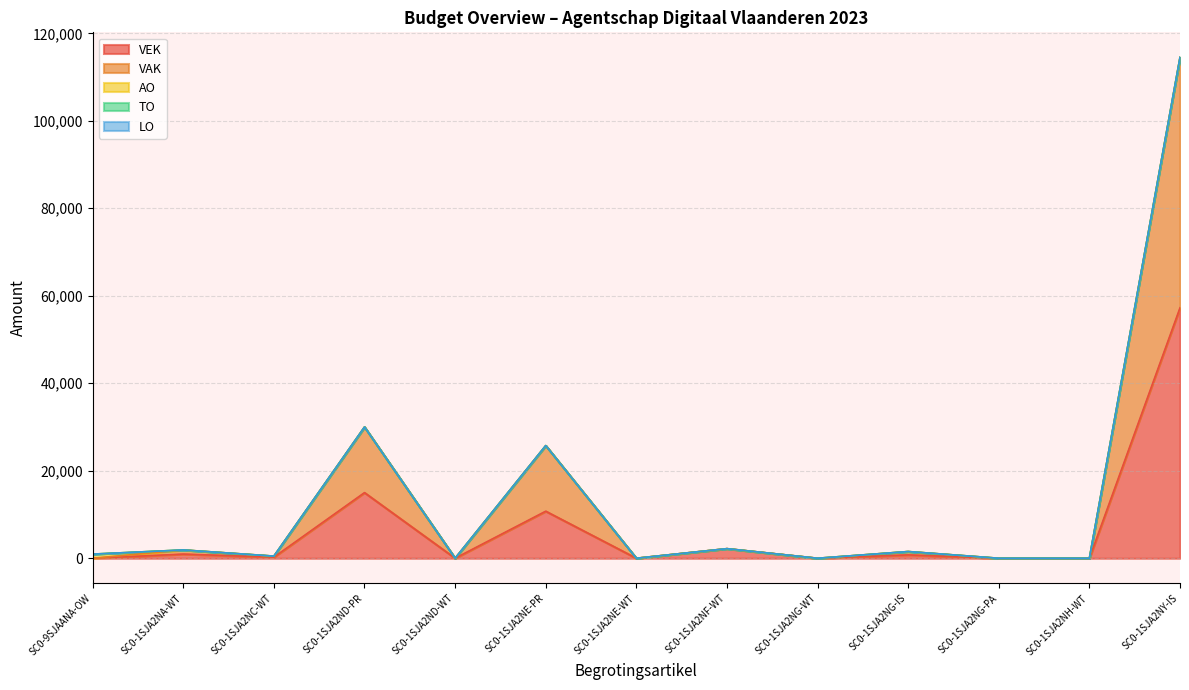

Reading left to right, transcribe all the data shown in this chart.

VEK: 0	947	243	15000	0	10750	0	2190	0	765	0	0	57248
VAK: 0	947	243	15000	0	15000	0	0	0	765	0	0	57248
AO: 947	0	0	0	0	0	0	0	0	0	0	0	0
TO: 0	0	0	0	0	0	0	0	0	0	0	0	0
LO: 0	0	0	0	0	0	0	0	0	0	0	0	0